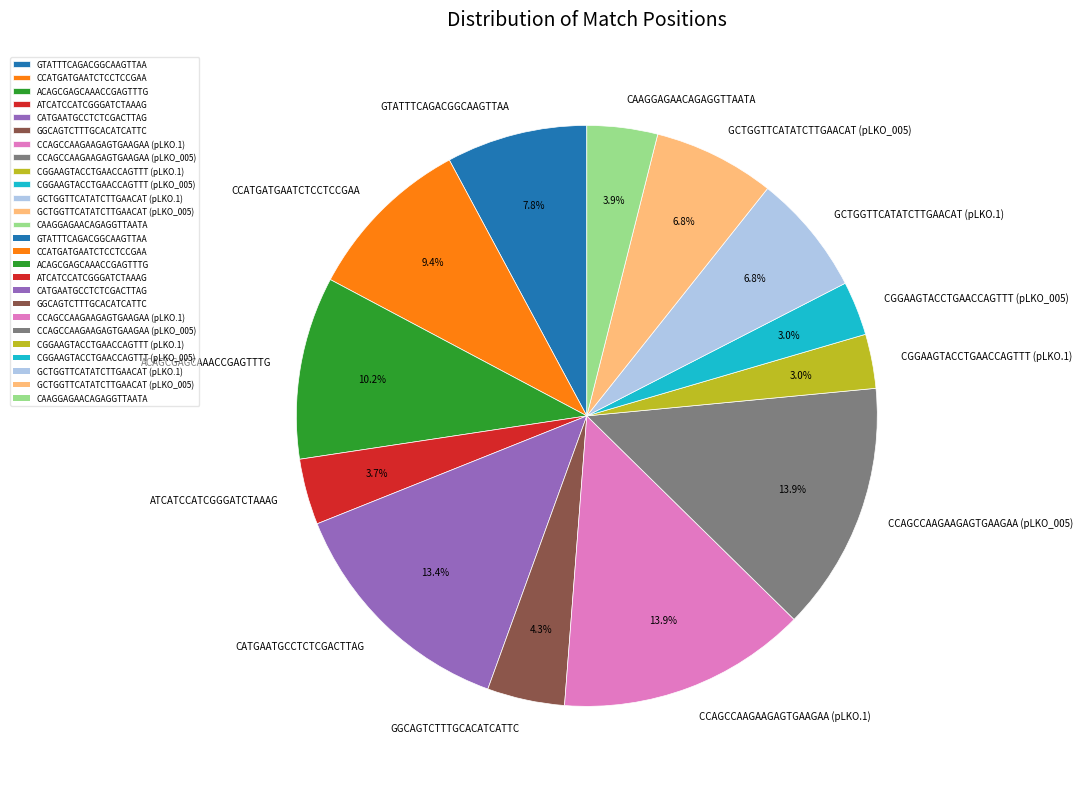

To the nearest percent, what is the difference between the largest and smallest slice percentages?

11%